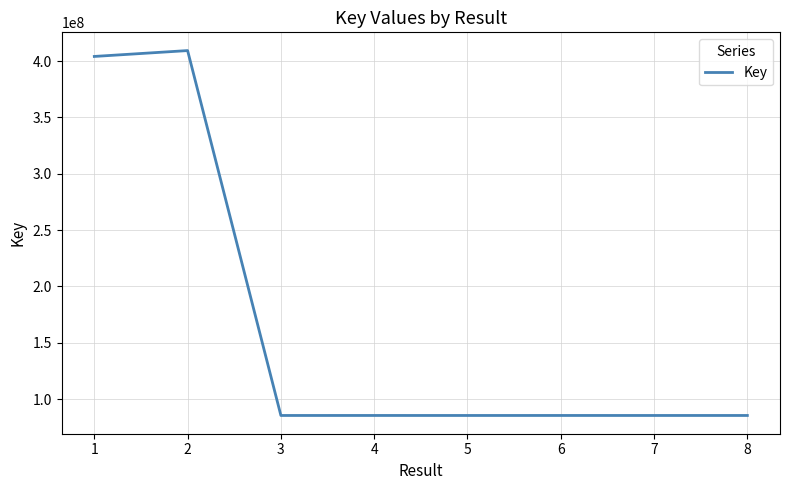

What is the smallest value displayed?

85430155